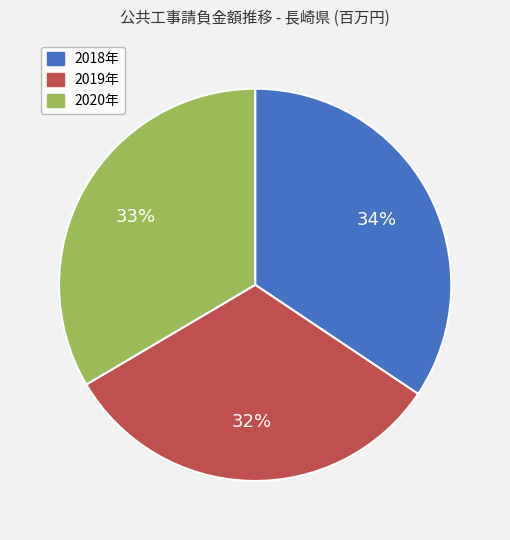

Is 2020年 the majority of the pie?

No